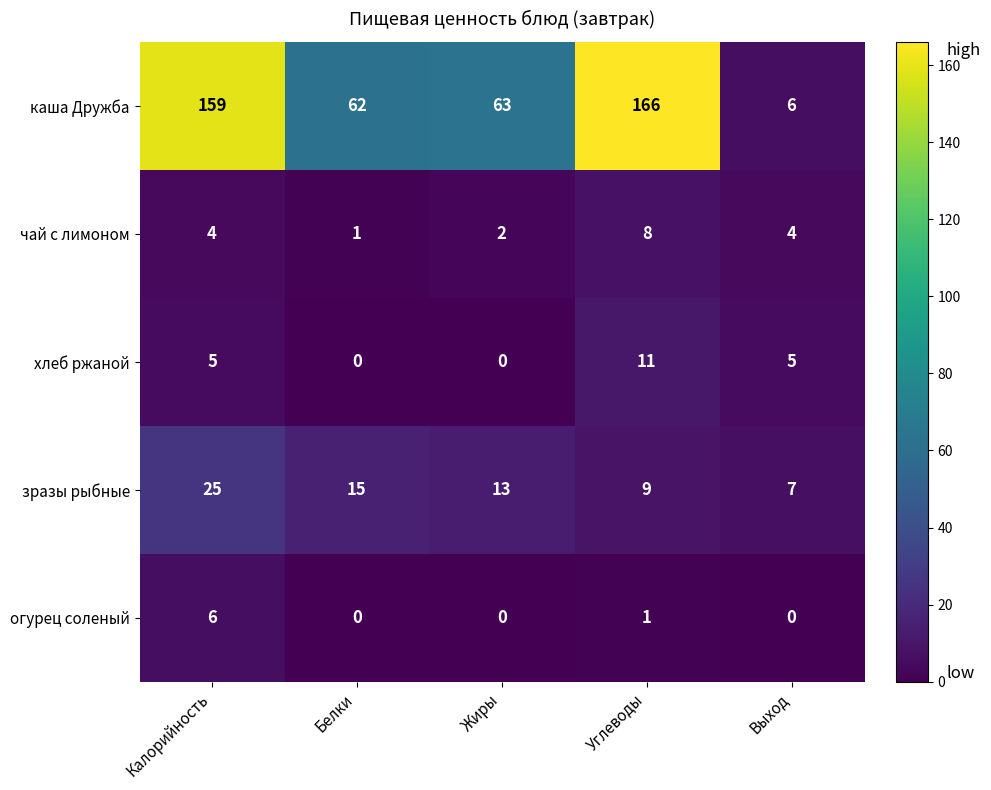

Between Калорийность and Выход, which series saw the biggest shift?

каша Дружба